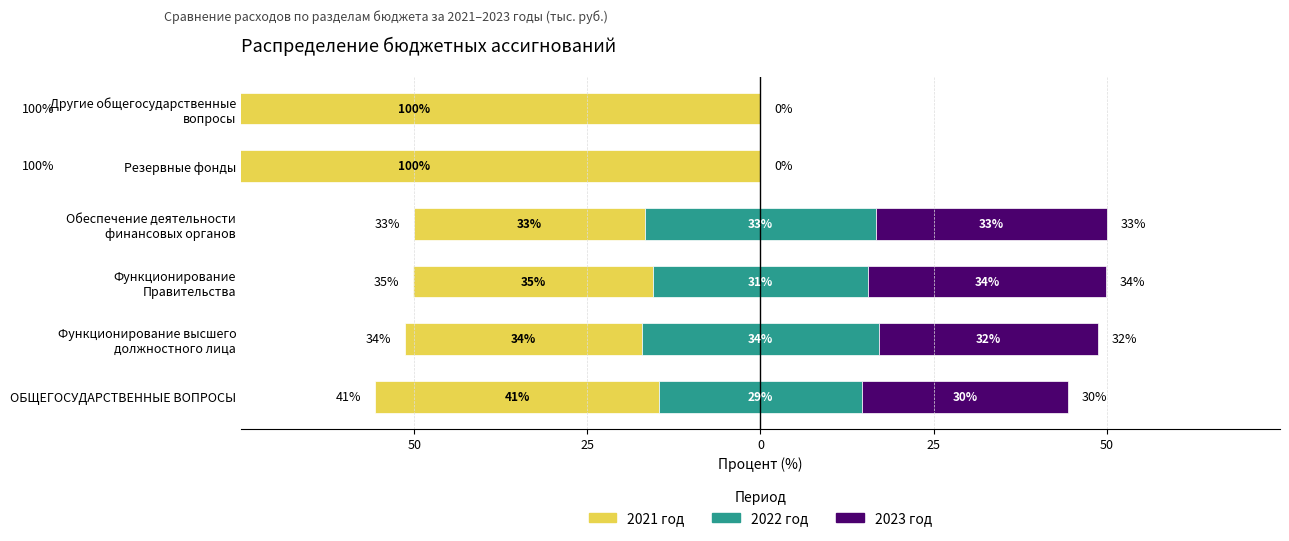

How many bars are there in each group?

3